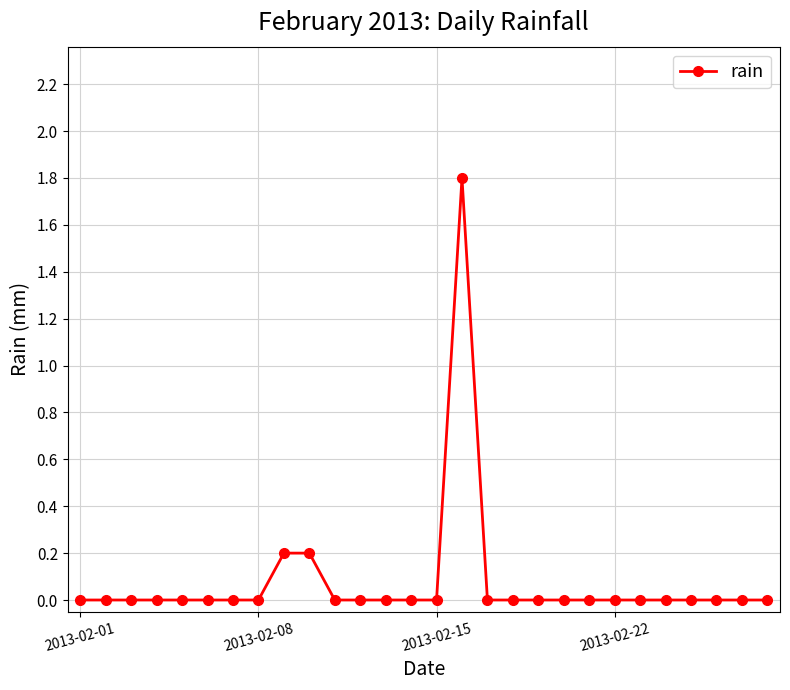

Does the chart have visible grid lines?

Yes